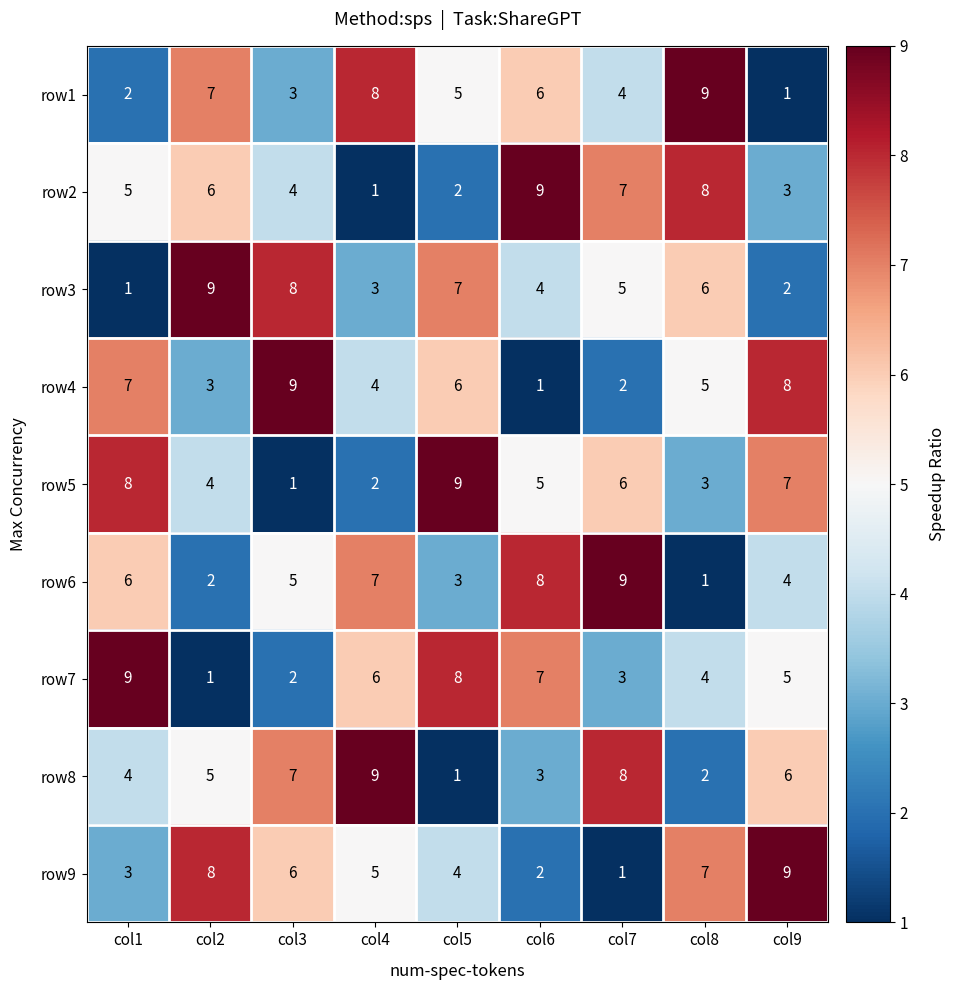

Which category has the highest value in the row3 series?

col2